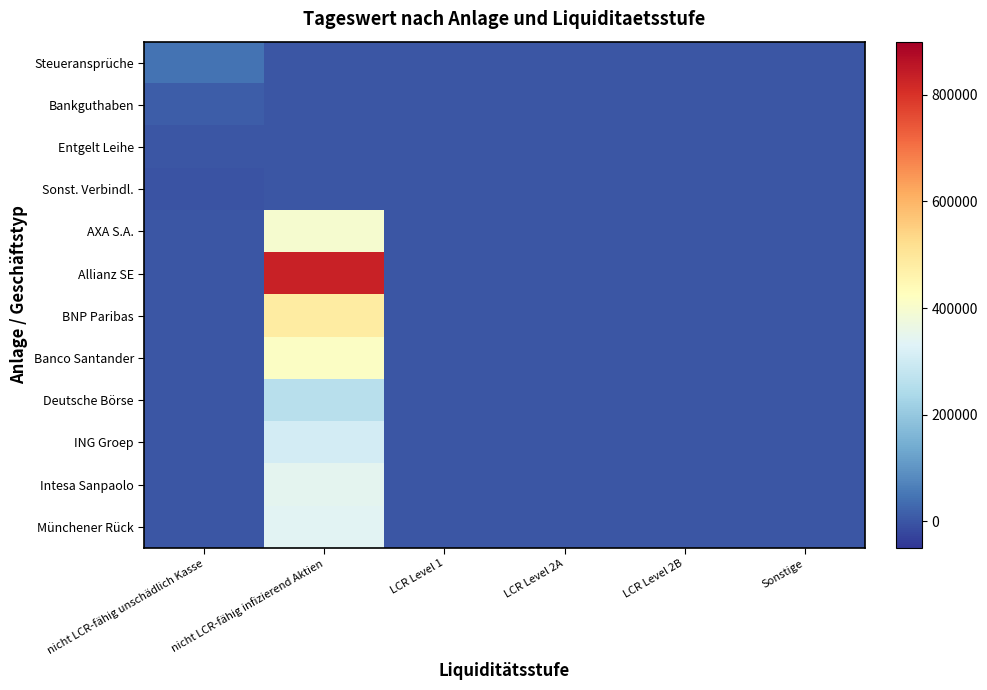

Which label corresponds to the largest value in the chart?

nicht LCR-fähig infizierend Aktien